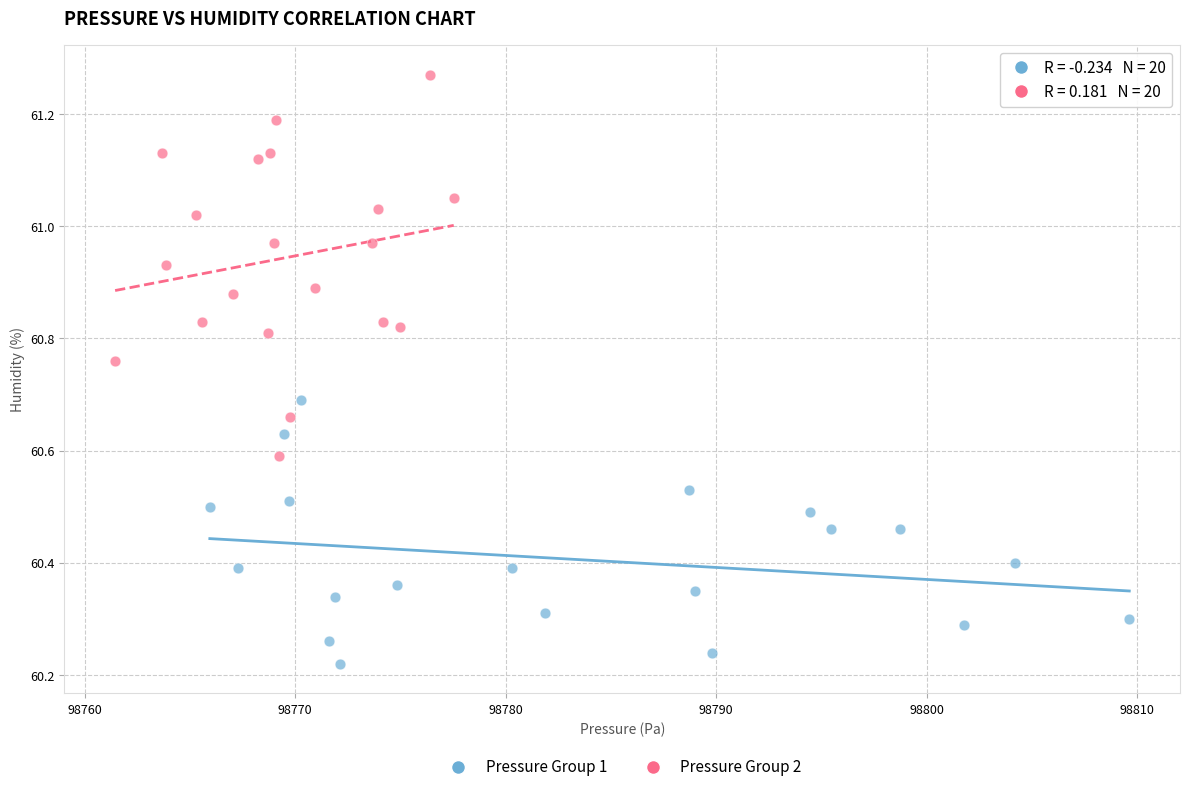

Which series has the widest spread of Y values?

Pressure Group 2